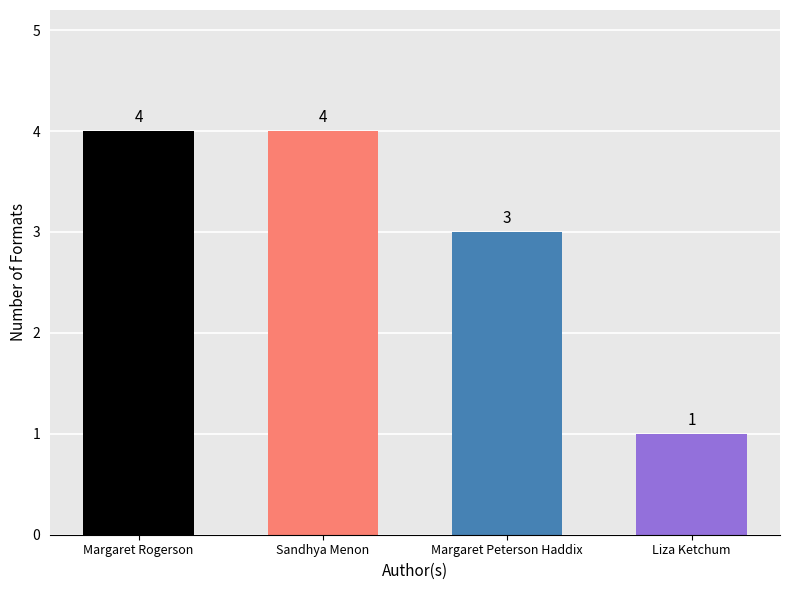

What is the sum of the values at Sandhya Menon and Margaret Peterson Haddix?

7